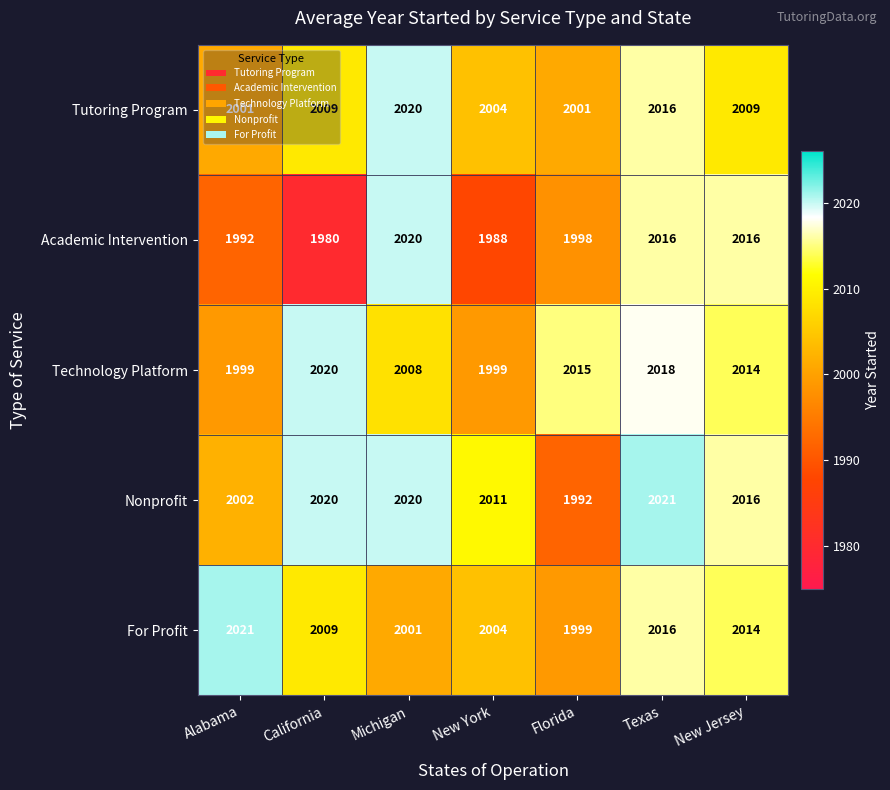

Which series has the largest total across all categories?

Nonprofit